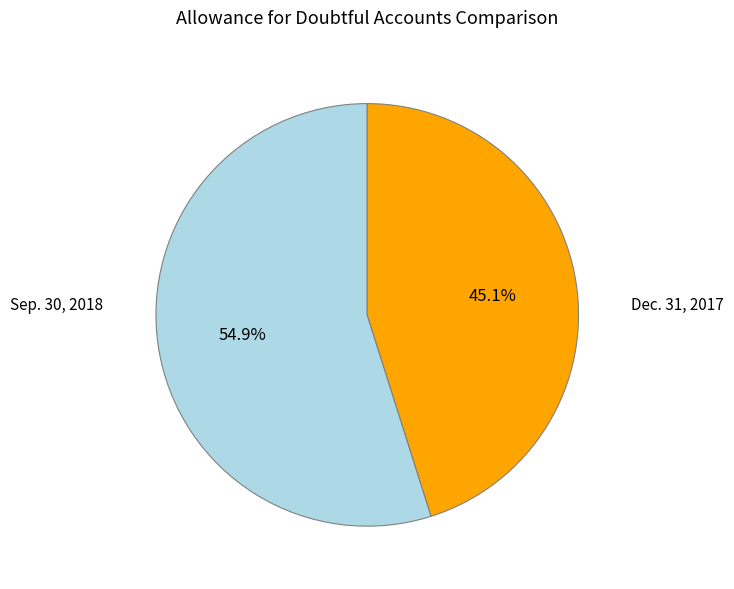

Does any single category account for the majority?

Yes